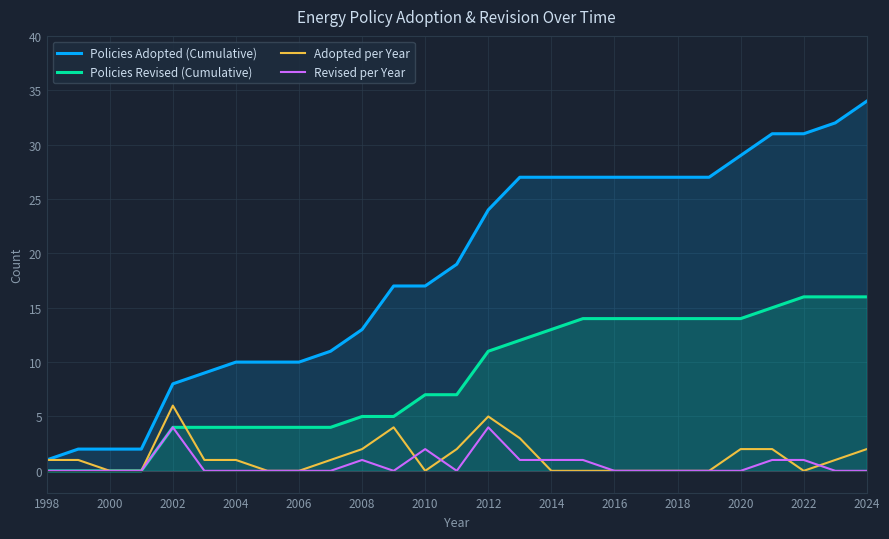

True or false: Policies Adopted (Cumulative) and Adopted per Year intersect in this chart.

False